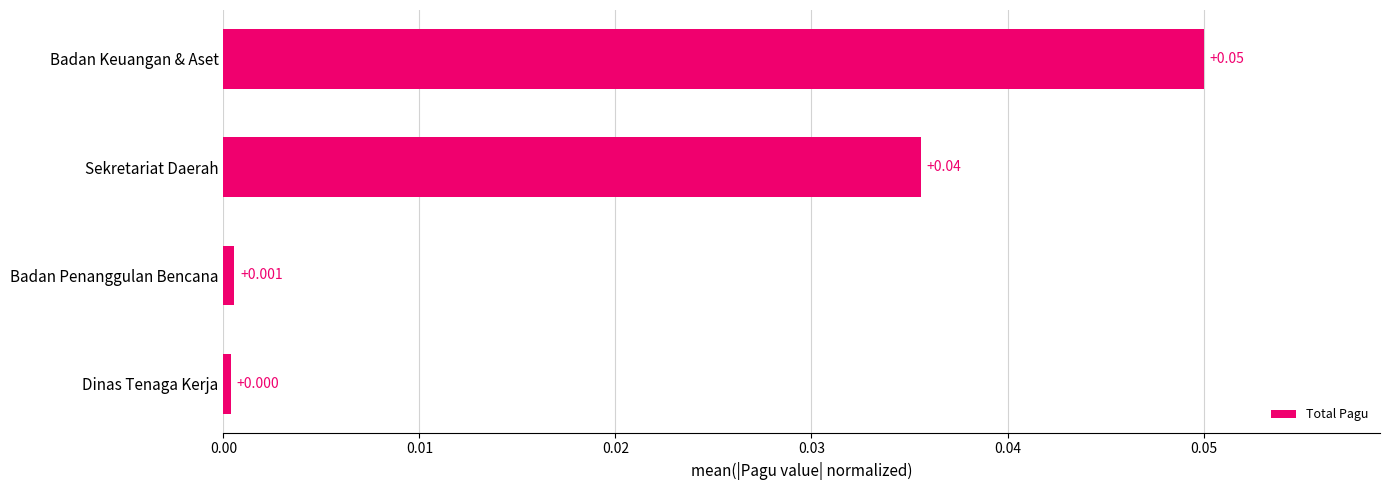

Between Dinas Tenaga Kerja and Sekretariat Daerah, which is larger?

Sekretariat Daerah